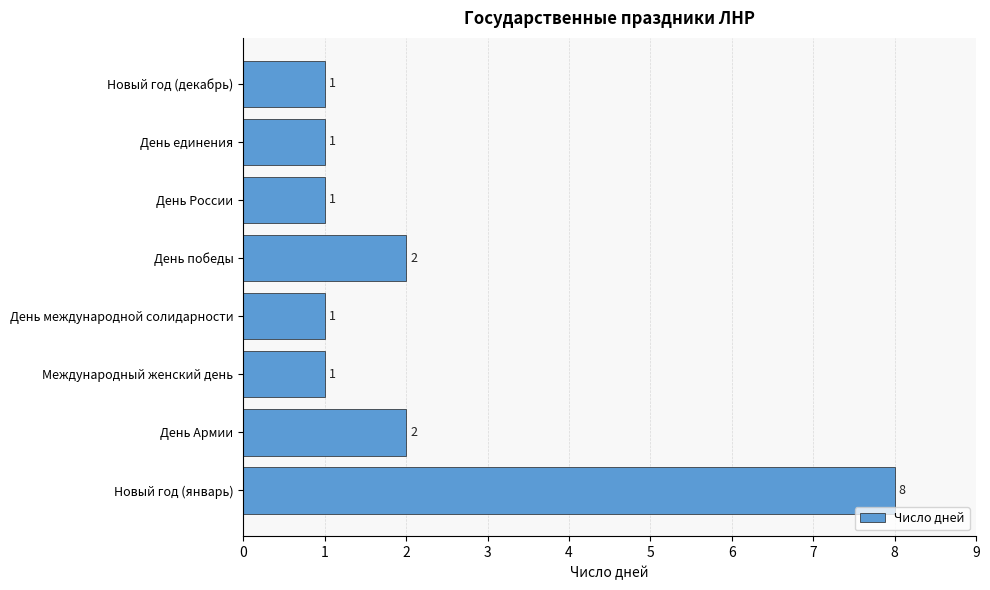

The chart shows a value of 8 at Новый год (январь). True or false?

True